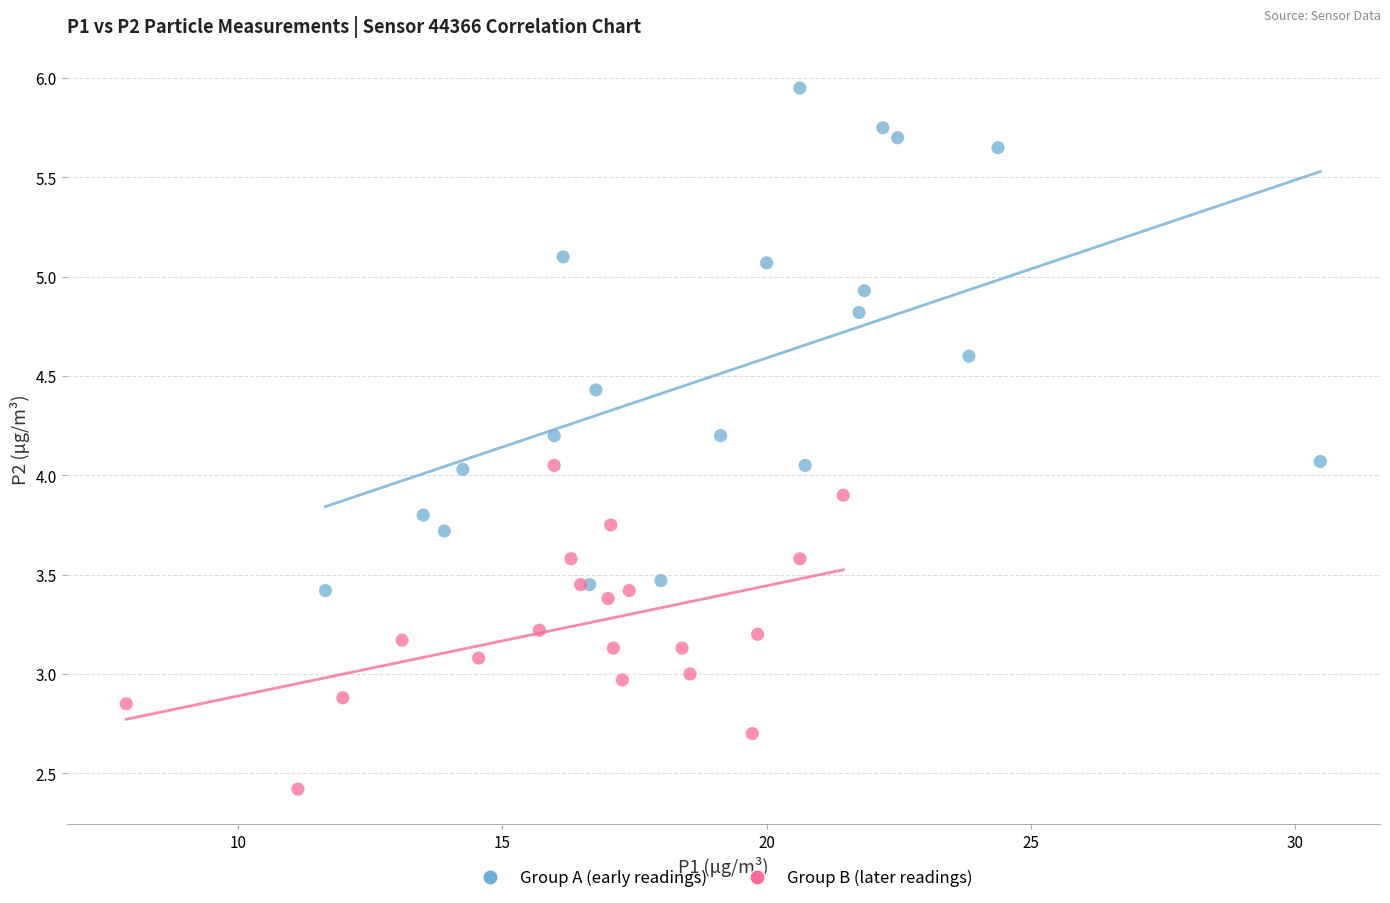

Which series has the widest spread of Y values?

Group A (early readings)